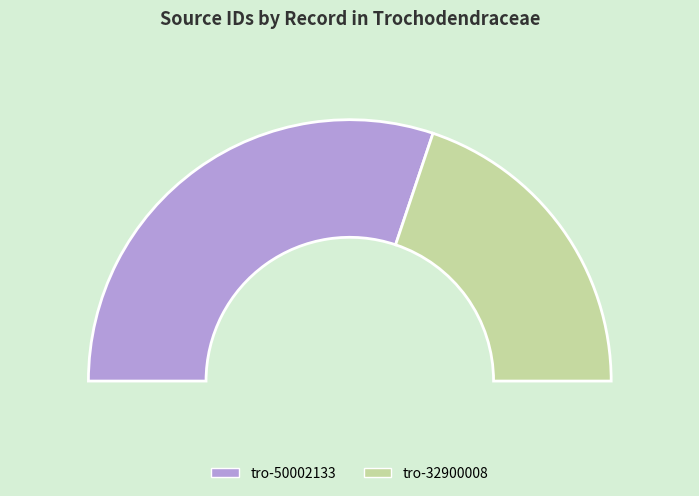

What percentage is the tro-32900008 slice, to the nearest percent?

40%